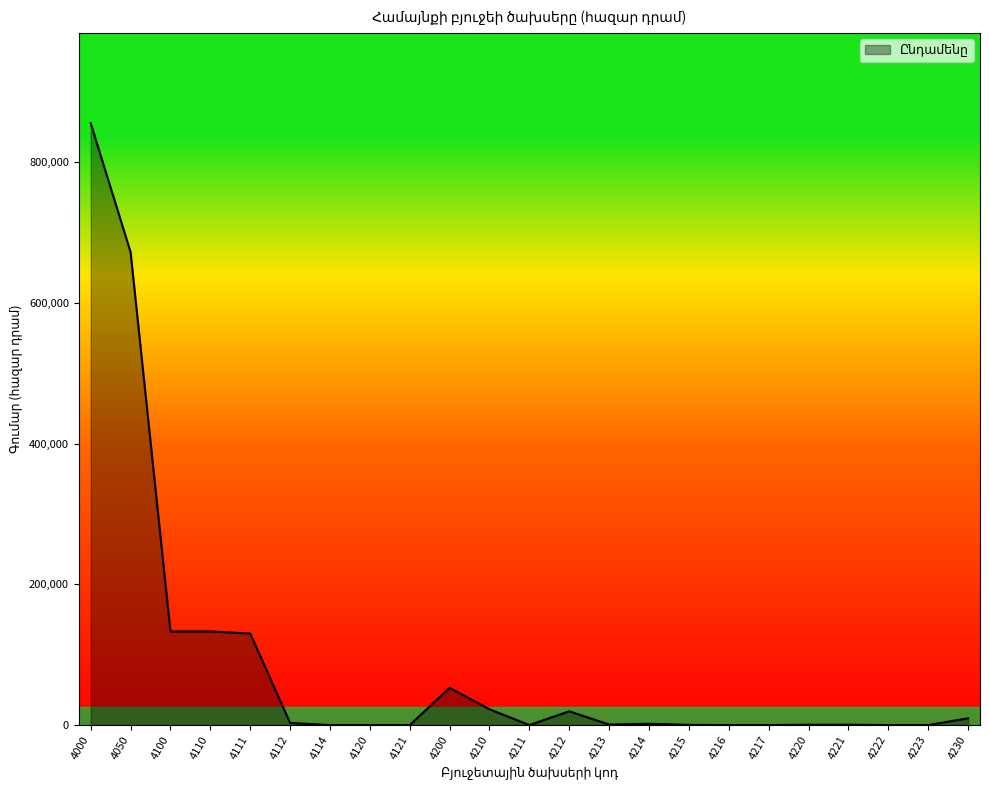

What is the greatest value displayed?

855676.3